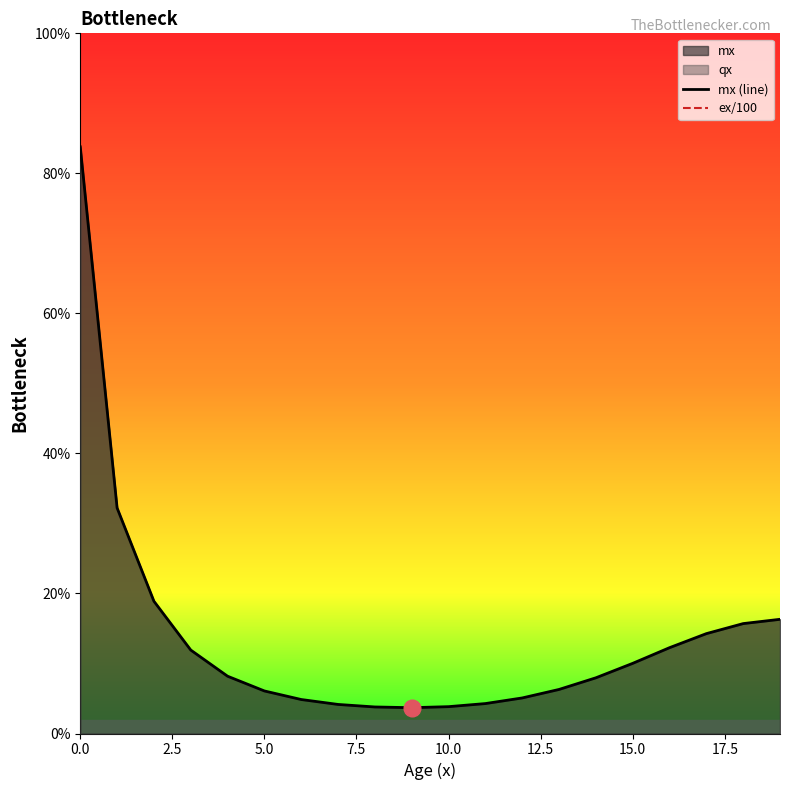

What is the spread (max minus min) of values at 2.5?

0.8